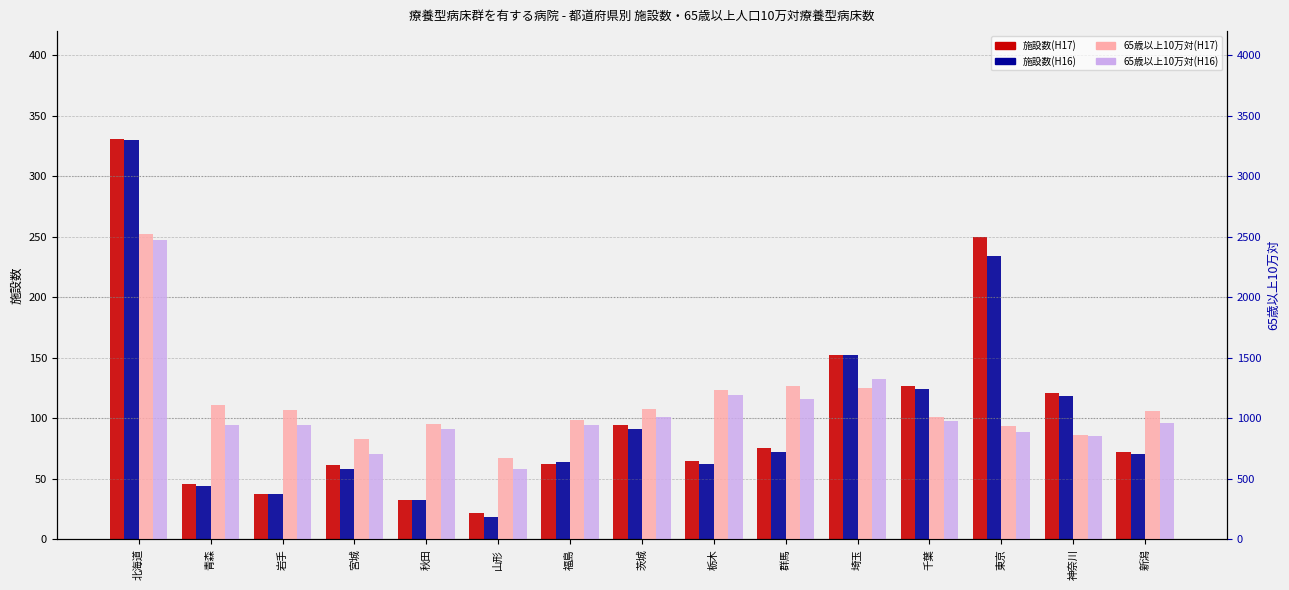

What are all the series names shown in the legend?

施設数(H17), 施設数(H16), 65歳以上10万対(H17), 65歳以上10万対(H16)